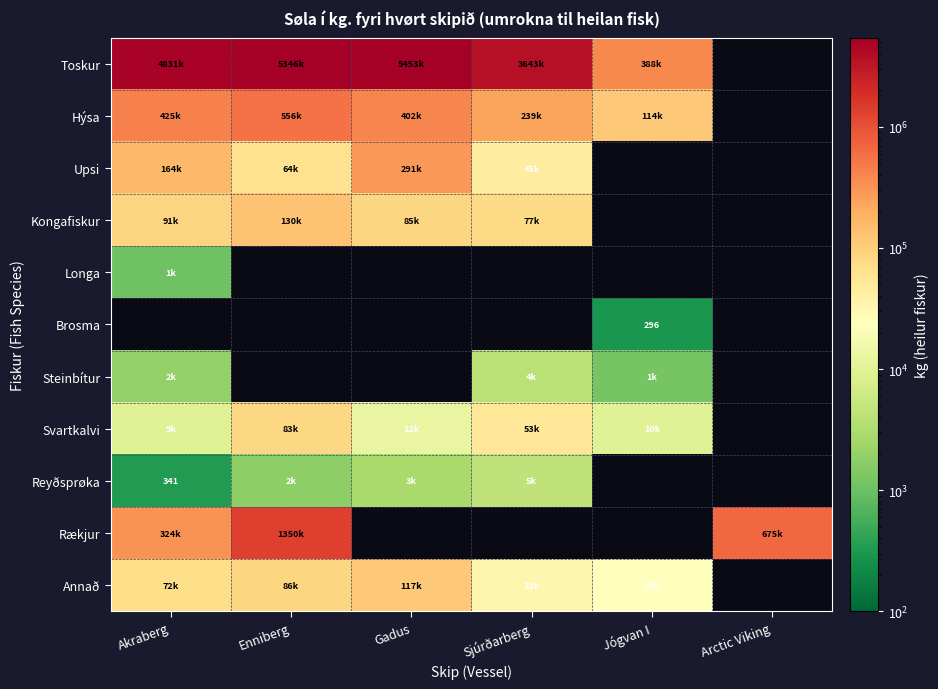

Between Akraberg and Arctic Viking, which series saw the biggest shift?

Rækjur